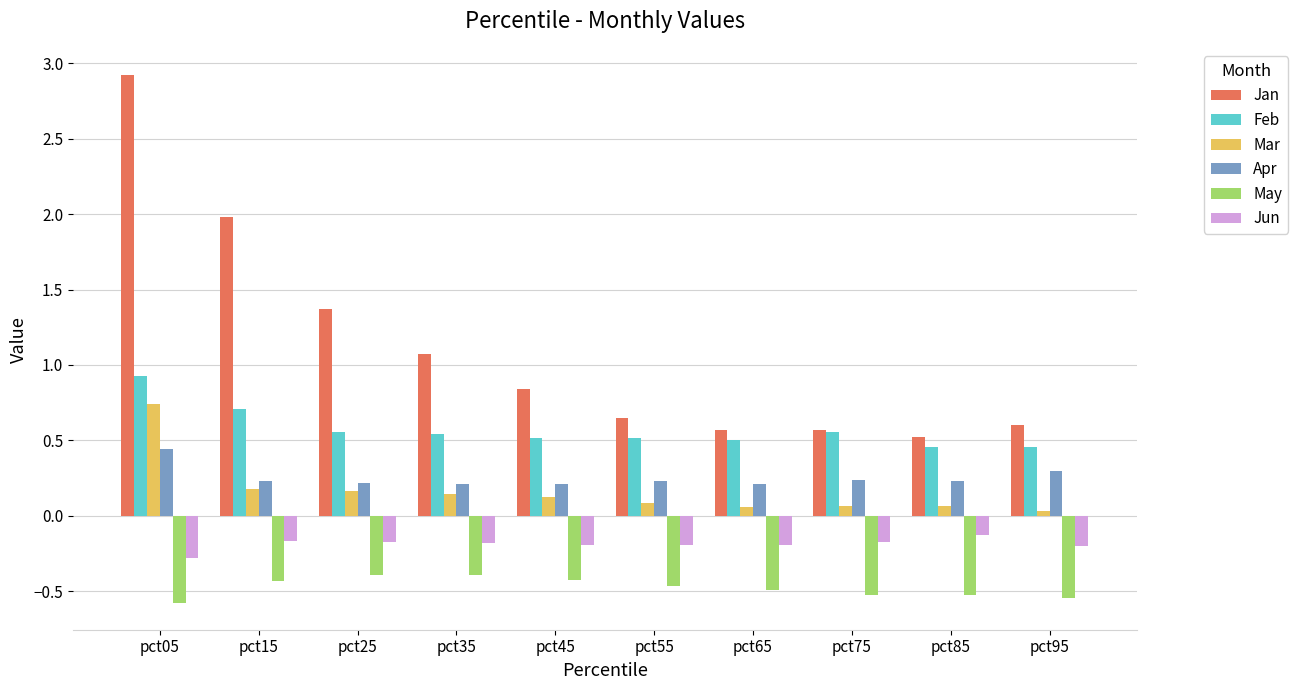

What is the smallest value displayed?

-0.6